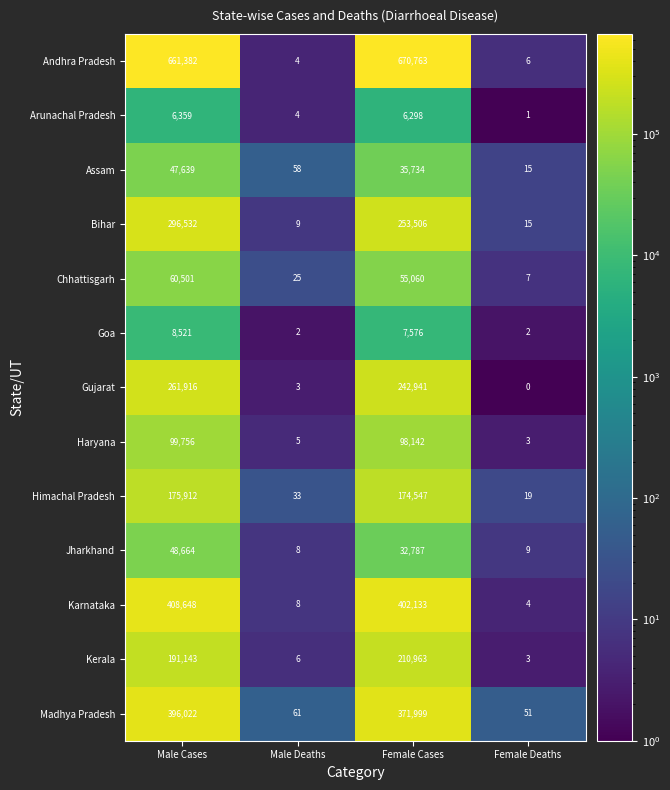

True or false: Andhra Pradesh has a value of 1 at Male Deaths.

False